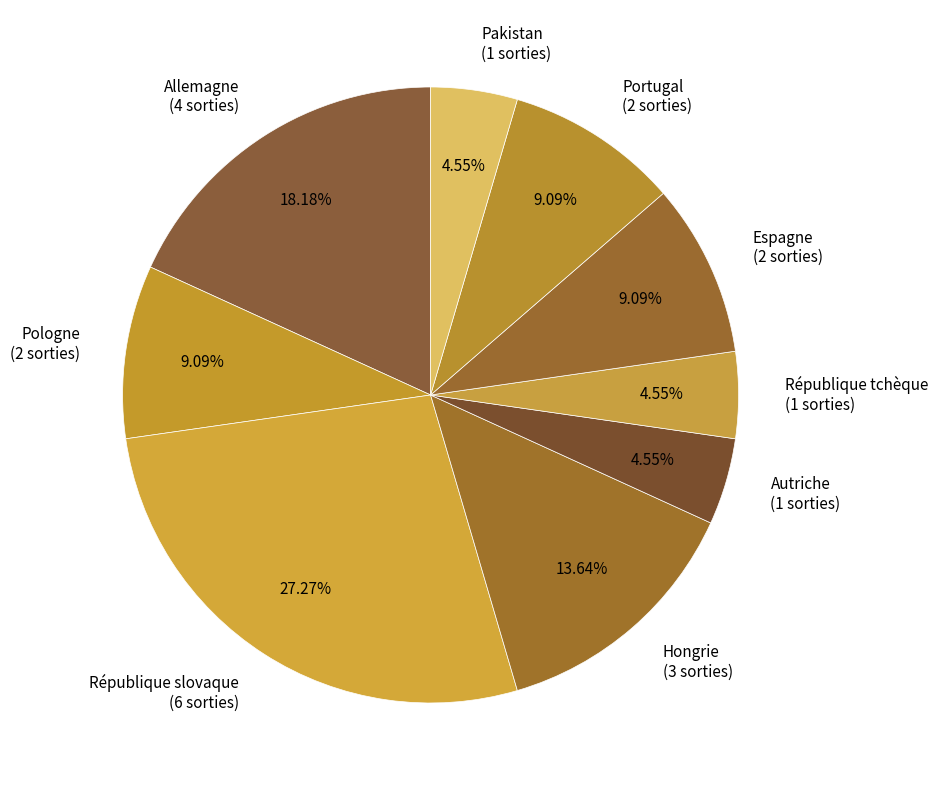

What percentage is the République tchèque slice, to the nearest percent?

5%